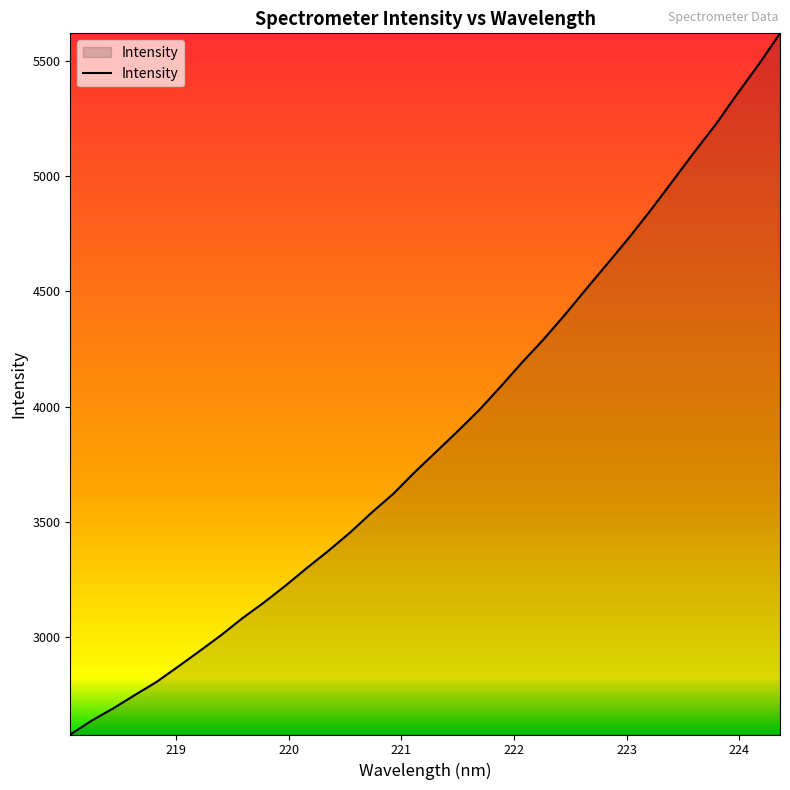

What is the greatest value displayed?

5620.0